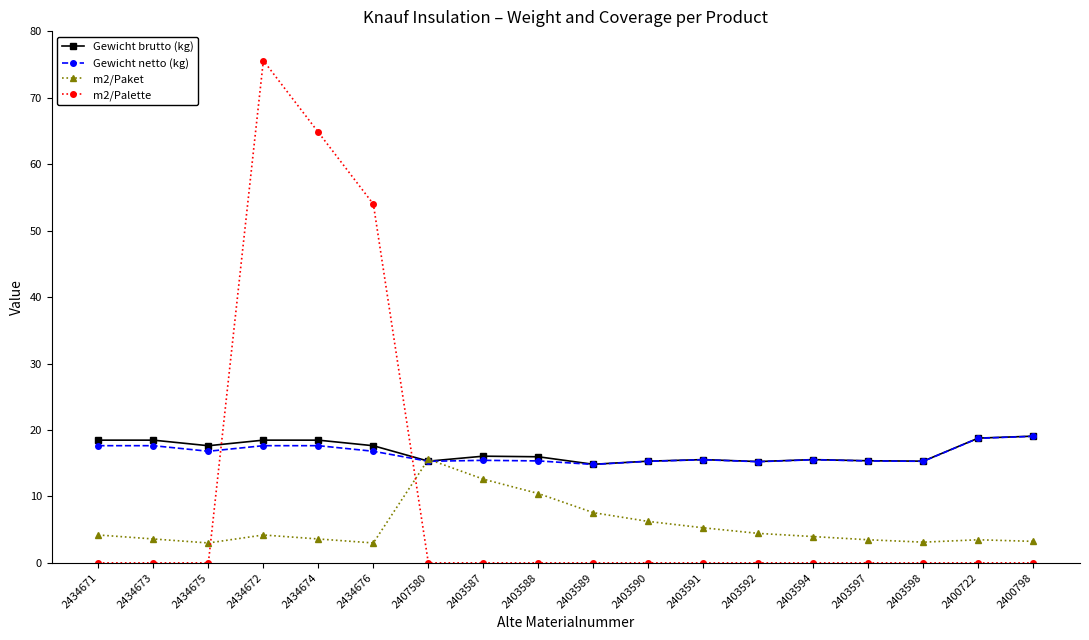

What is the difference between the maximum and minimum values in the Gewicht brutto (kg) series?

4.2